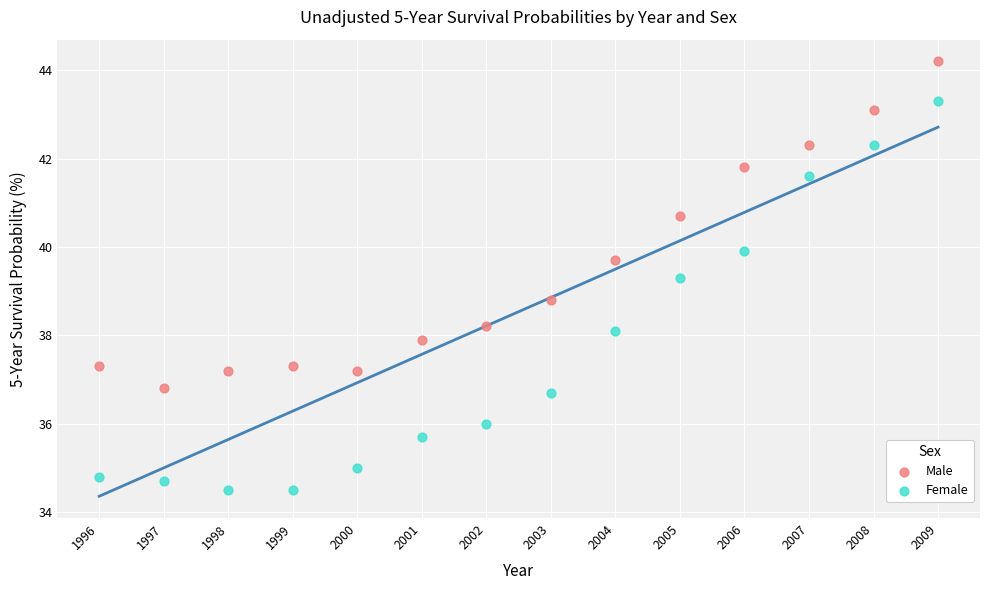

Across all data points, what is the range of Y values (max minus min)?

9.7